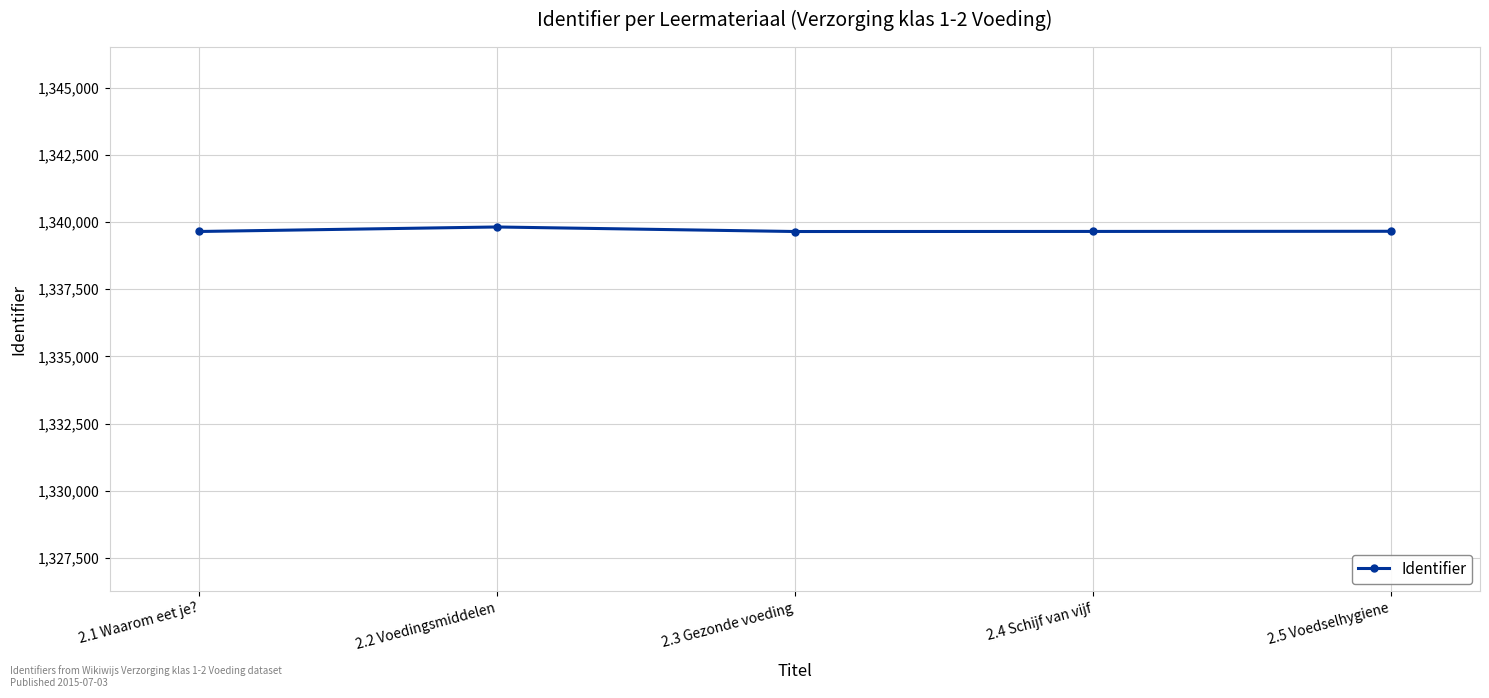

Is it true that the value at 2.2 Voedingsmiddelen is 2077689?

False